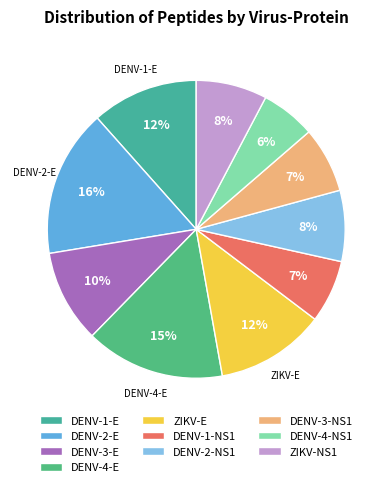

Combined, what portion of the pie is DENV-3-NS1 and DENV-2-NS1?

14.8%